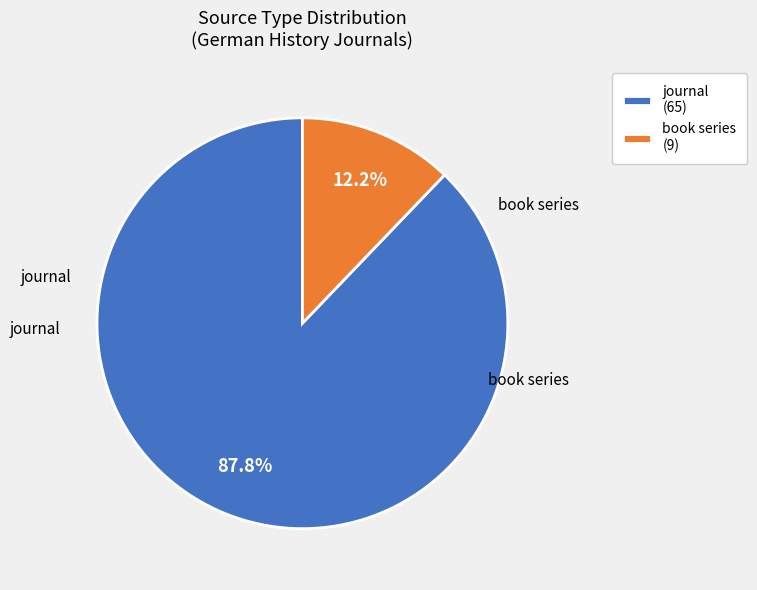

To the nearest percent, what is the difference between the book series and journal slice percentages?

76%